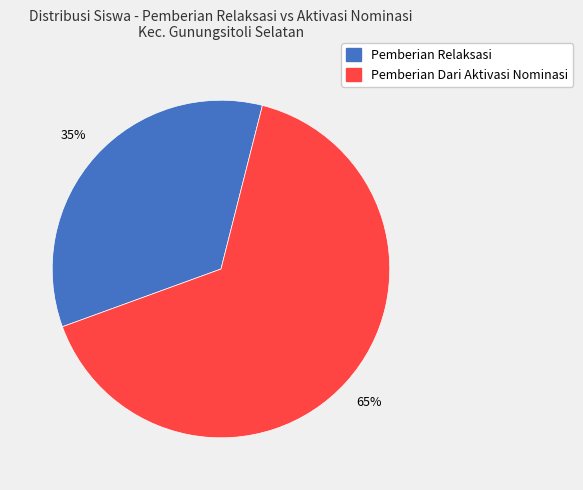

Combined, do Pemberian Relaksasi and Pemberian Dari Aktivasi Nominasi account for over 50%?

Yes